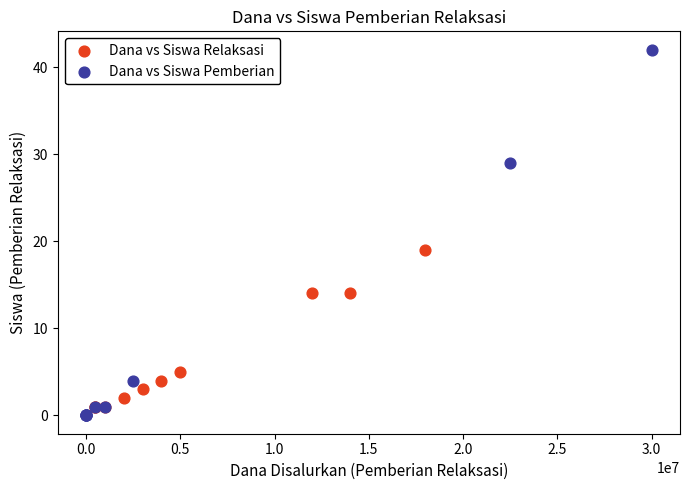

What are all the series names shown in the legend?

Dana vs Siswa Relaksasi, Dana vs Siswa Pemberian